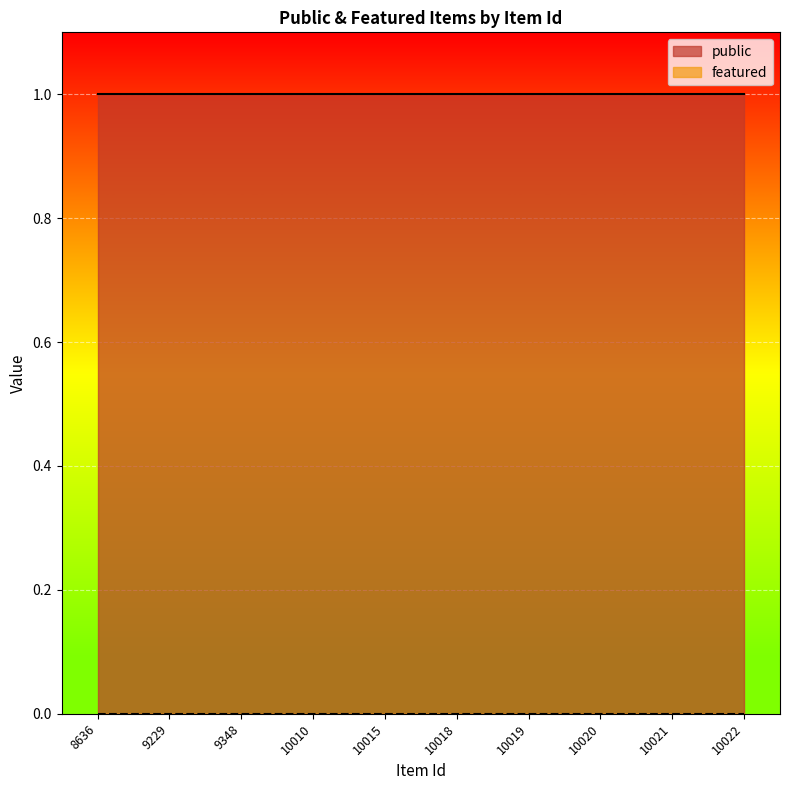

What is the total value across all series at 9229?

1